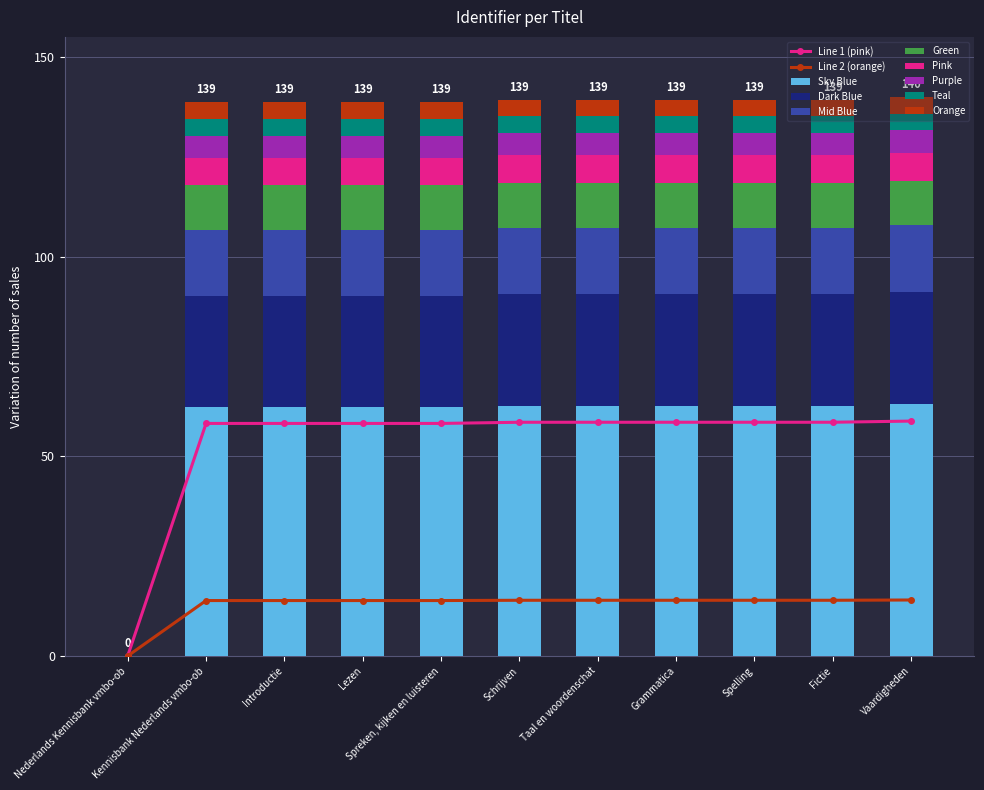

What is the label of the 6th bar from the left?

Schrijven